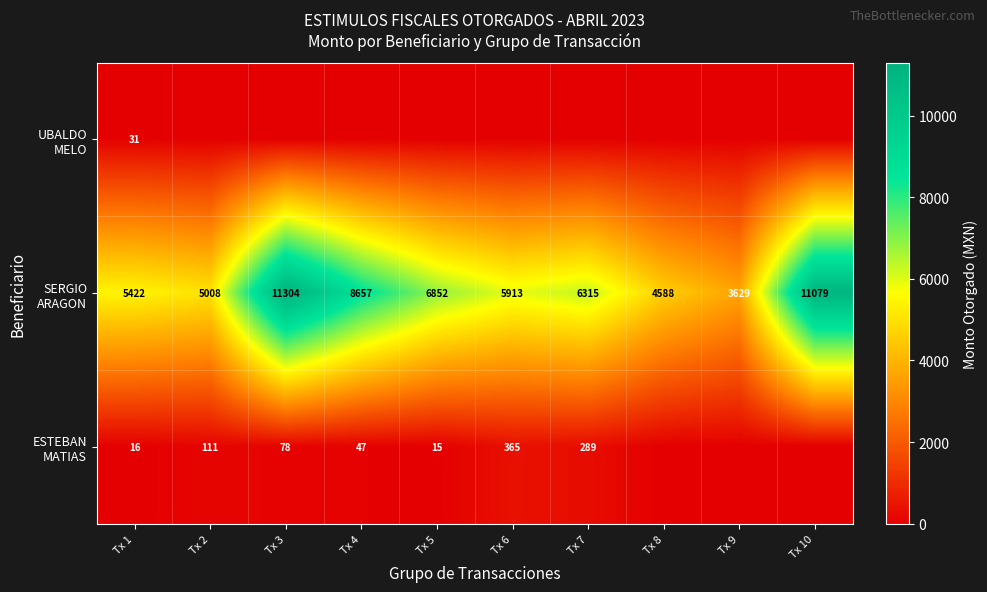

At which category does the chart reach its peak across all series?

Tx 3